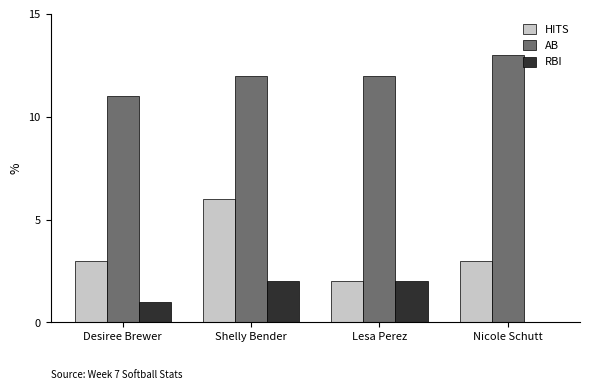

How many groups of bars are there?

4